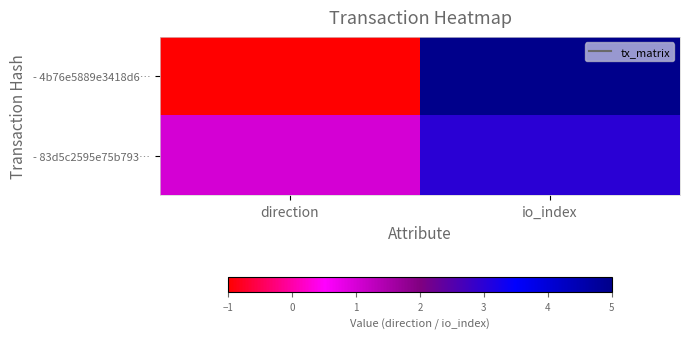

Which series changed the most between direction and io_index?

- 4b76e5889e3418d6…